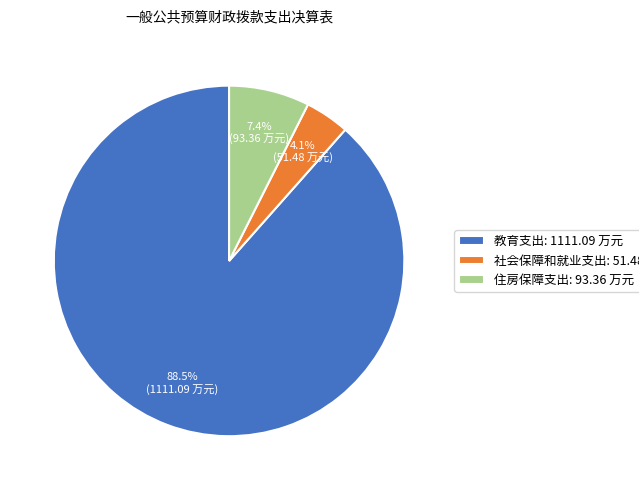

What percentage is NOT represented by 教育支出?

11.5%